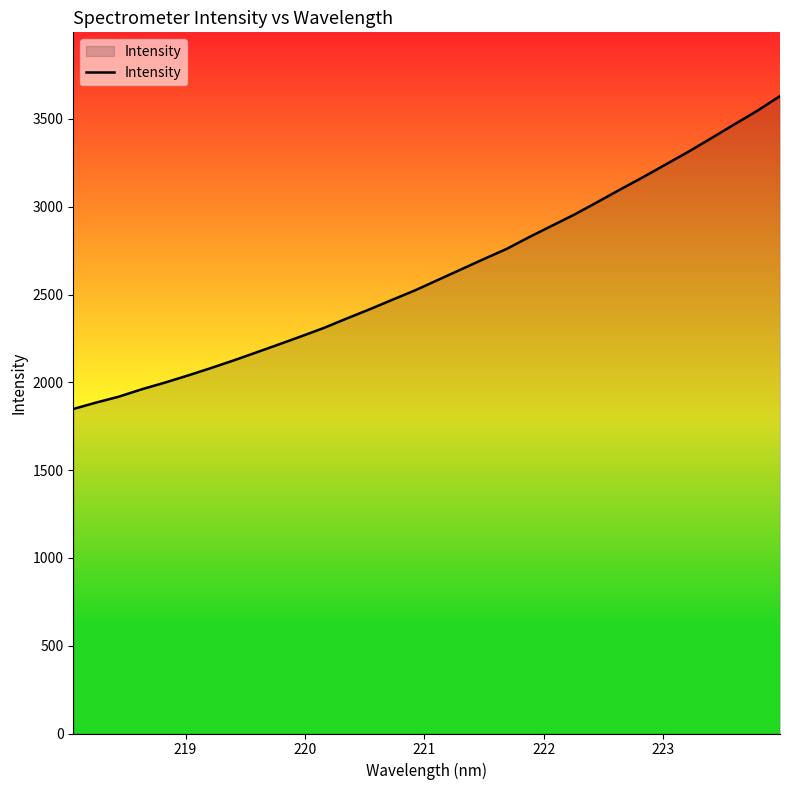

Reading left to right, what are all the values shown in this chart?

1848.2	1884.6	1918.5	1960.4	1997.9	2038.0	2079.9	2123.5	2169.3	2215.6	2262.5	2310.7	2364.2	2416.5	2471.0	2524.9	2584.1	2643.2	2702.2	2759.9	2827.9	2892.7	2957.4	3028.0	3099.6	3169.4	3242.3	3315.1	3391.8	3469.6	3546.4	3630.3